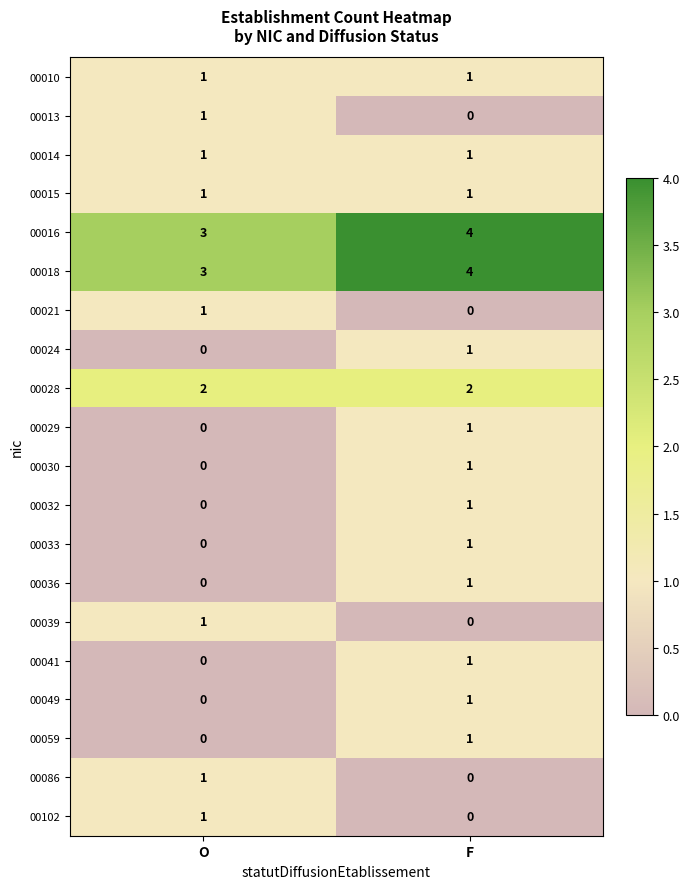

Is it true that 00086 equals 1 at O?

True